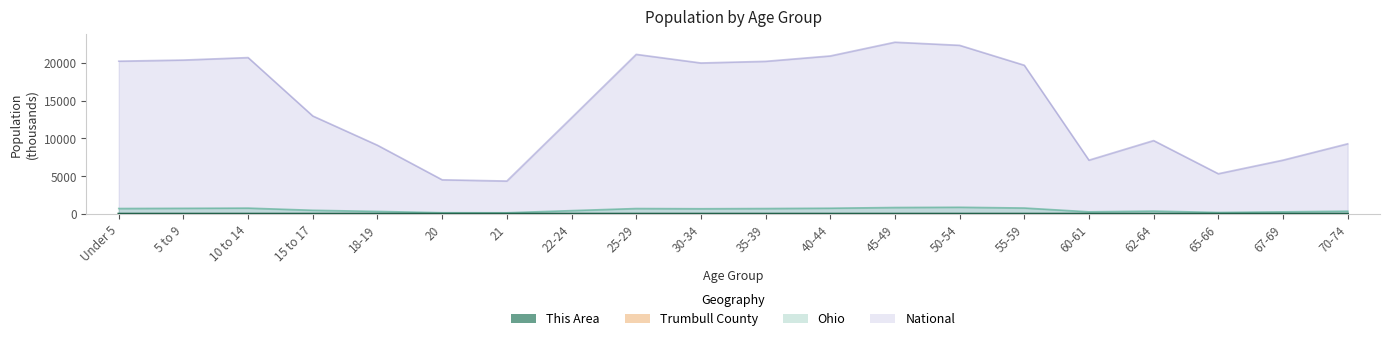

Is the value of Ohio at 40-44 greater than the value of Trumbull County at 45-49?

Yes